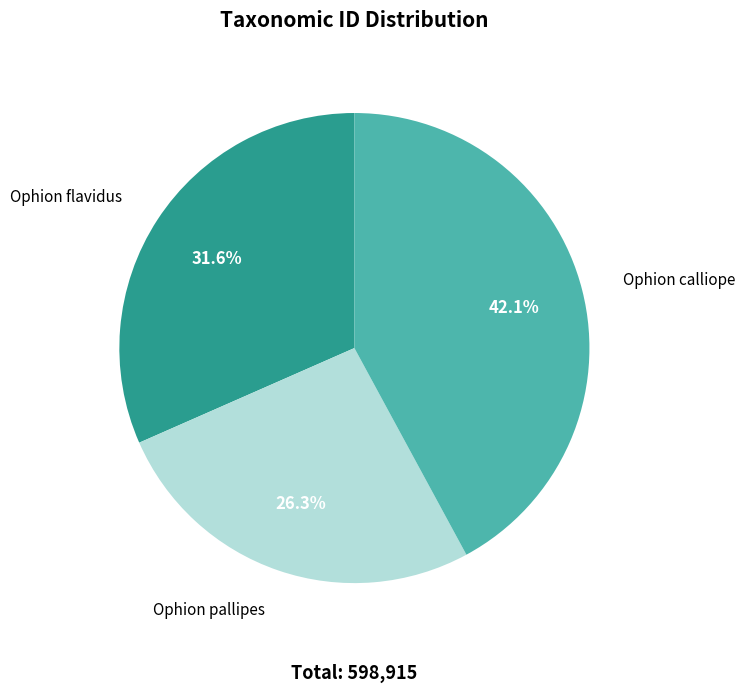

What is the ratio of the value at Ophion flavidus to the value at Ophion pallipes?

1.2